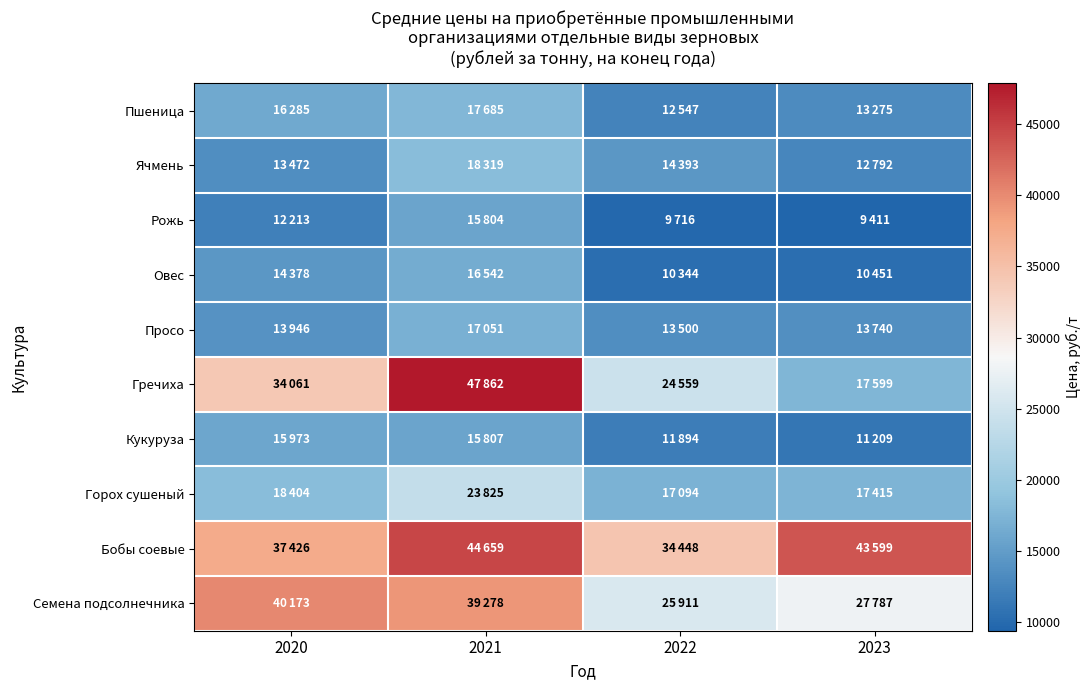

At which category is the sum across all series the highest?

2021